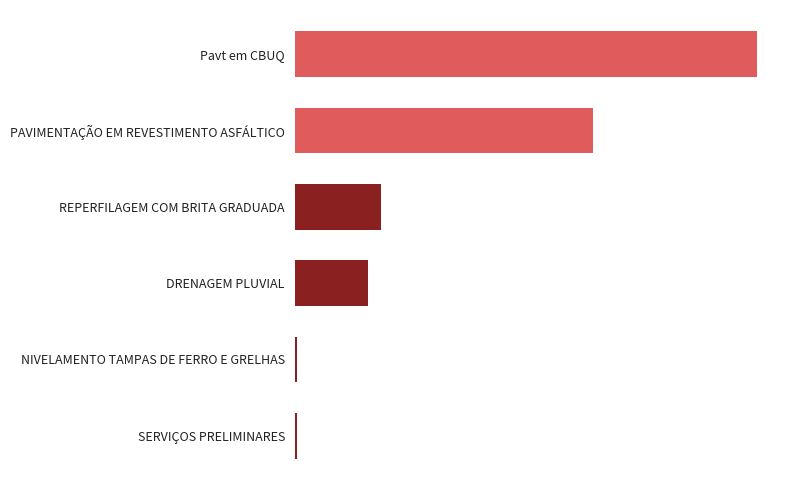

Are the bars horizontal?

Yes